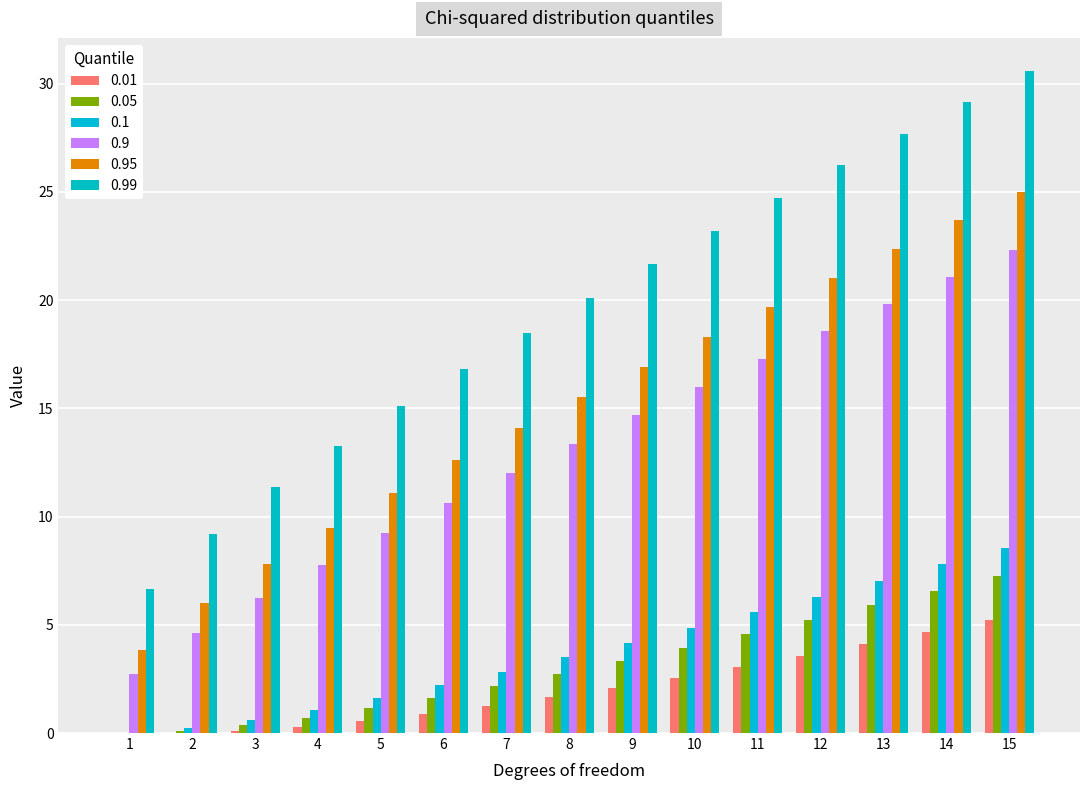

What is the value of the 0.1 bar at the 3rd from the left?

0.6